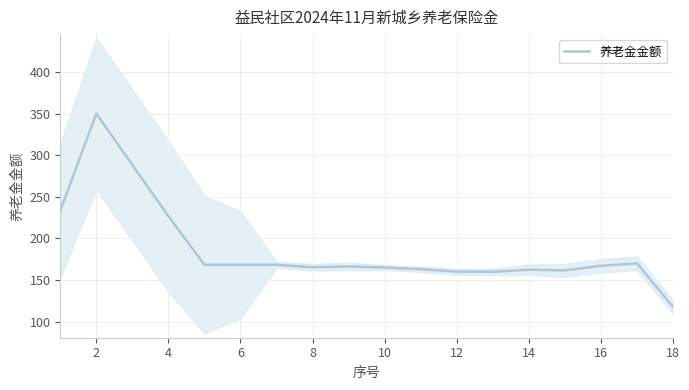

The value at 14 is 161.5. True or false?

True